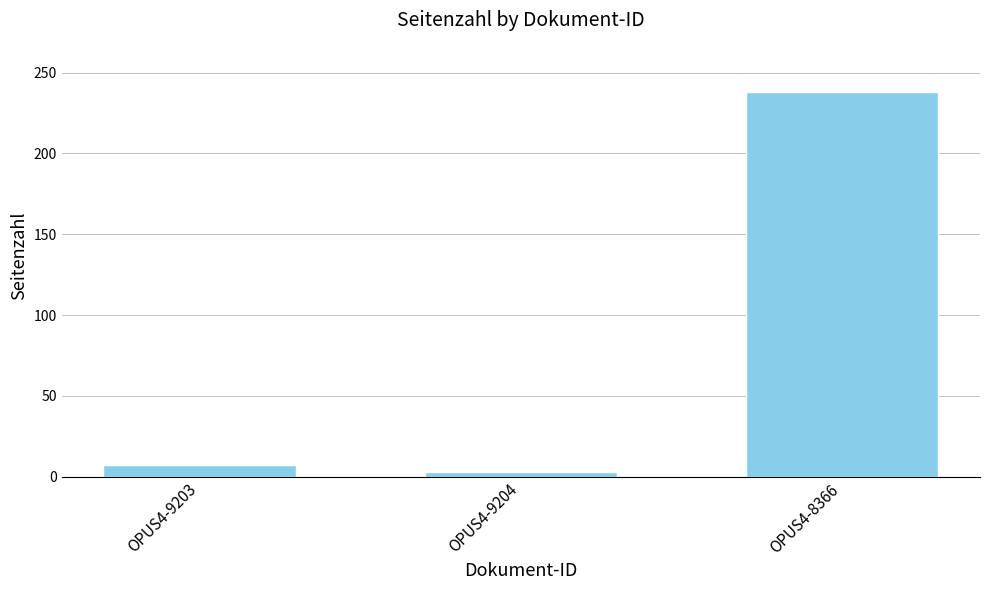

Reading right to left, extract all data points from this chart.

238	3	7